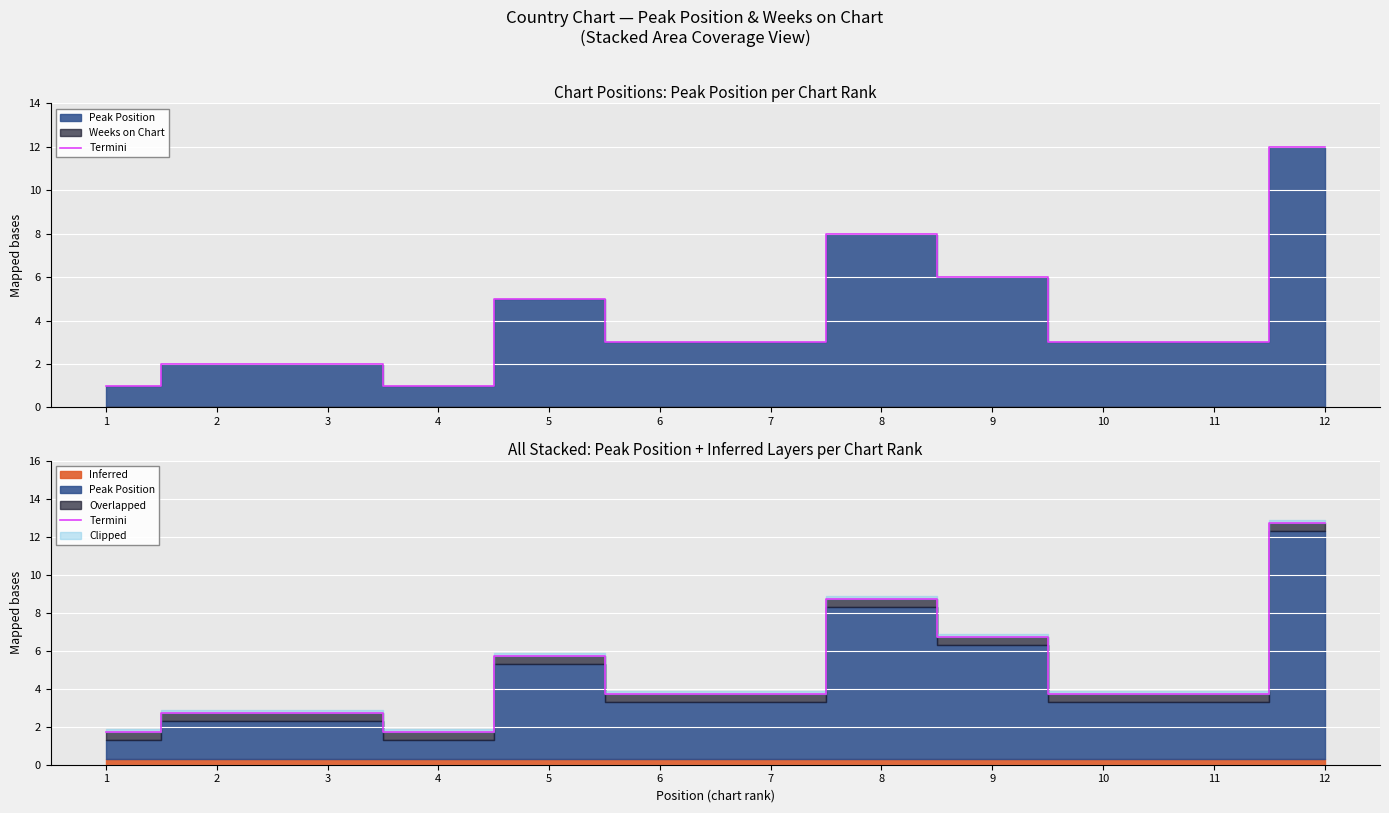

At which label is the value closest to 7?

9